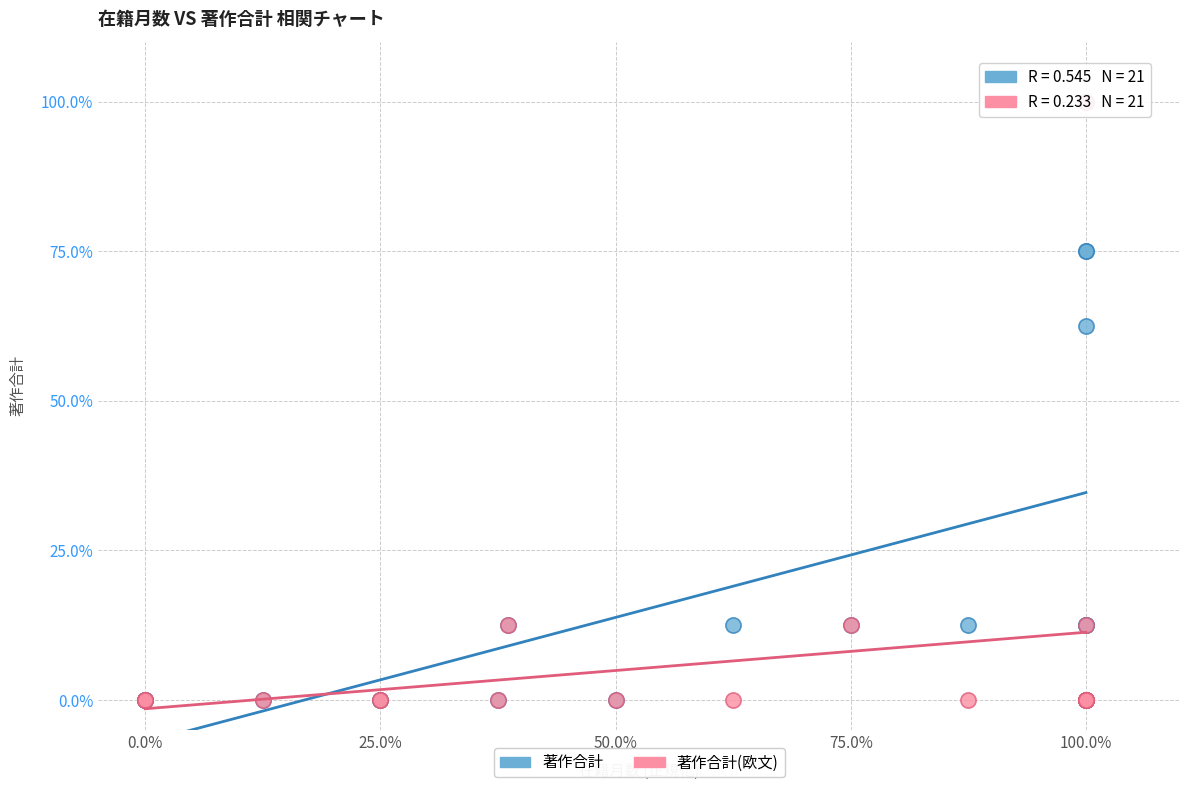

In the 著作合計(欧文) series, what Y value is closest to 50?

12.5